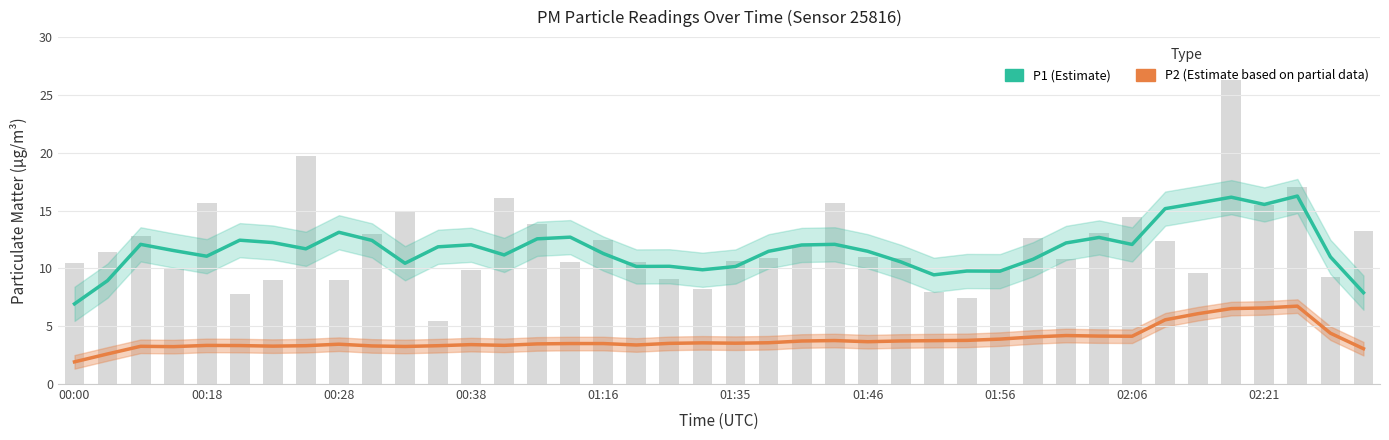

What is the total value across all series at 02:06?

16.2